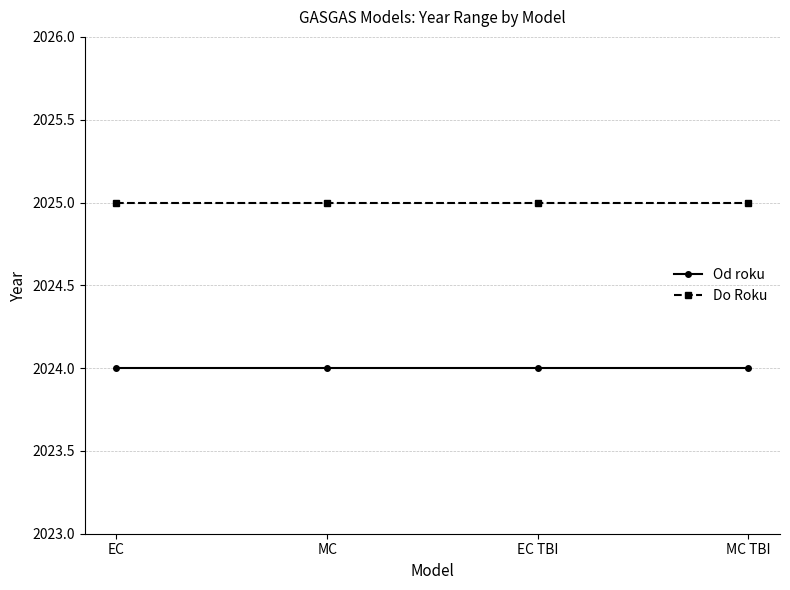

How many lines are shown in the chart?

2